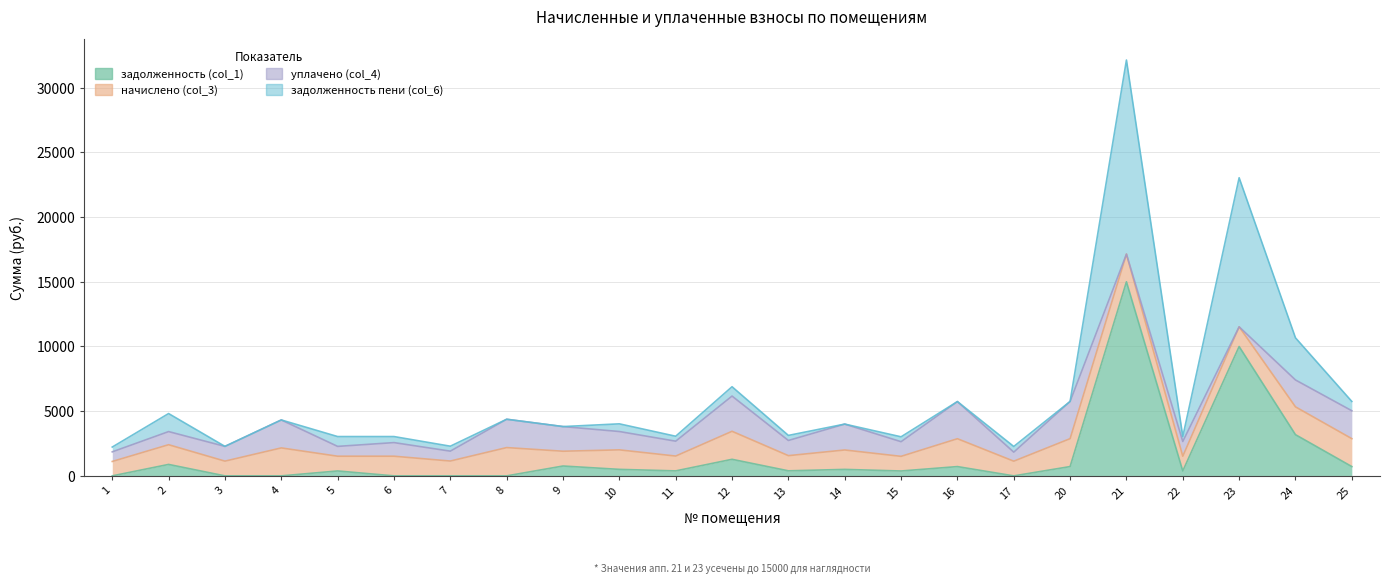

What is the spread (max minus min) of values at 12?

2001.8